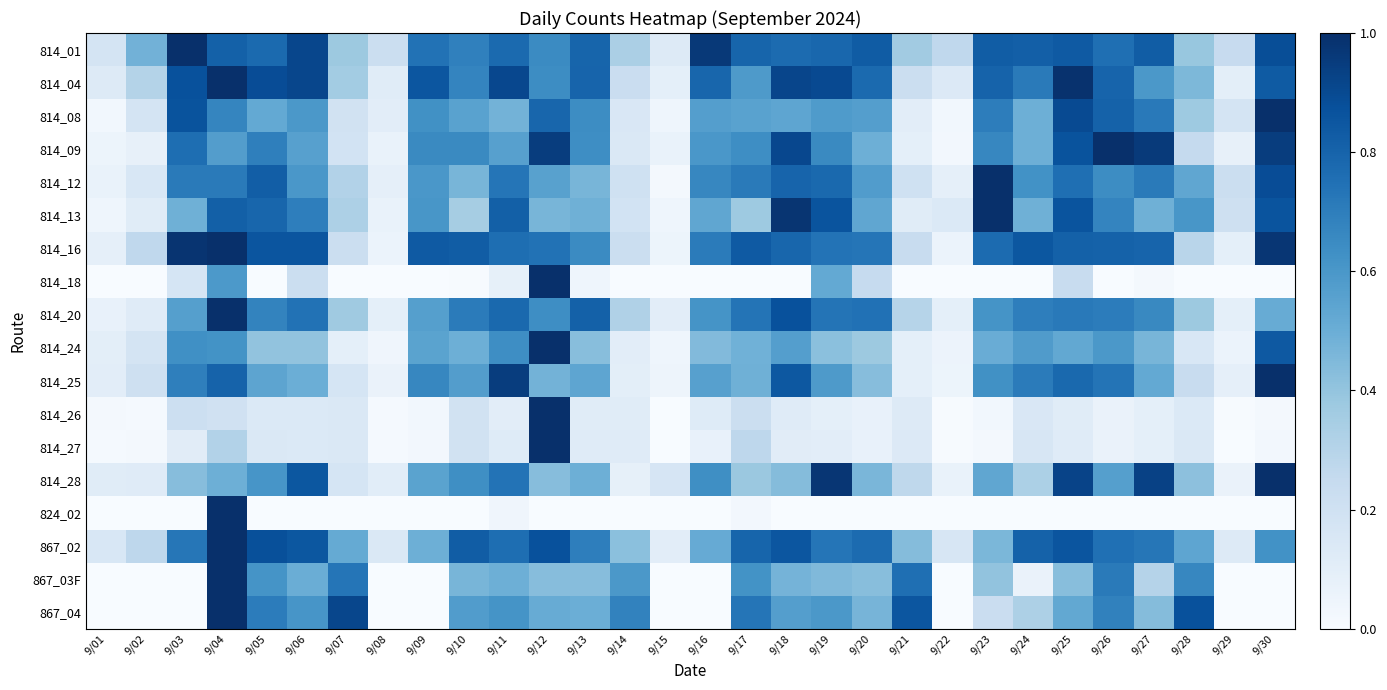

Reading left to right, what are all the values shown in this chart?

814_01: 9/01=0.2	9/02=0.5	9/03=1.0	9/04=0.8	9/05=0.8	9/06=0.9	9/07=0.4	9/08=0.2	9/09=0.7	9/10=0.7	9/11=0.8	9/12=0.6	9/13=0.8	9/14=0.3	9/15=0.1	9/16=1.0	9/17=0.8	9/18=0.8	9/19=0.8	9/20=0.8	9/21=0.4	9/22=0.3	9/23=0.8	9/24=0.8	9/25=0.8	9/26=0.8	9/27=0.8	9/28=0.4	9/29=0.2	9/30=0.9
814_04: 9/01=0.1	9/02=0.3	9/03=0.9	9/04=1.0	9/05=0.9	9/06=0.9	9/07=0.4	9/08=0.1	9/09=0.9	9/10=0.7	9/11=0.9	9/12=0.6	9/13=0.8	9/14=0.2	9/15=0.1	9/16=0.8	9/17=0.6	9/18=0.9	9/19=0.9	9/20=0.8	9/21=0.2	9/22=0.1	9/23=0.8	9/24=0.7	9/25=1.0	9/26=0.8	9/27=0.6	9/28=0.5	9/29=0.1	9/30=0.8
814_08: 9/01=0.0	9/02=0.2	9/03=0.9	9/04=0.7	9/05=0.5	9/06=0.6	9/07=0.2	9/08=0.1	9/09=0.6	9/10=0.6	9/11=0.5	9/12=0.8	9/13=0.6	9/14=0.1	9/15=0.0	9/16=0.6	9/17=0.6	9/18=0.5	9/19=0.6	9/20=0.6	9/21=0.1	9/22=0.0	9/23=0.7	9/24=0.5	9/25=0.9	9/26=0.8	9/27=0.7	9/28=0.4	9/29=0.2	9/30=1.0
814_09: 9/01=0.1	9/02=0.1	9/03=0.8	9/04=0.6	9/05=0.7	9/06=0.6	9/07=0.2	9/08=0.1	9/09=0.7	9/10=0.7	9/11=0.6	9/12=0.9	9/13=0.6	9/14=0.1	9/15=0.1	9/16=0.6	9/17=0.6	9/18=0.9	9/19=0.7	9/20=0.5	9/21=0.1	9/22=0.0	9/23=0.7	9/24=0.5	9/25=0.9	9/26=1.0	9/27=1.0	9/28=0.3	9/29=0.1	9/30=0.9
814_12: 9/01=0.1	9/02=0.2	9/03=0.7	9/04=0.7	9/05=0.8	9/06=0.6	9/07=0.3	9/08=0.1	9/09=0.6	9/10=0.5	9/11=0.7	9/12=0.6	9/13=0.5	9/14=0.2	9/15=0.0	9/16=0.7	9/17=0.7	9/18=0.8	9/19=0.8	9/20=0.6	9/21=0.2	9/22=0.1	9/23=1.0	9/24=0.6	9/25=0.8	9/26=0.6	9/27=0.7	9/28=0.5	9/29=0.2	9/30=0.9
814_13: 9/01=0.0	9/02=0.1	9/03=0.5	9/04=0.8	9/05=0.8	9/06=0.7	9/07=0.3	9/08=0.1	9/09=0.6	9/10=0.3	9/11=0.8	9/12=0.5	9/13=0.5	9/14=0.2	9/15=0.0	9/16=0.5	9/17=0.4	9/18=1.0	9/19=0.9	9/20=0.5	9/21=0.1	9/22=0.1	9/23=1.0	9/24=0.5	9/25=0.9	9/26=0.7	9/27=0.5	9/28=0.6	9/29=0.2	9/30=0.9
814_16: 9/01=0.1	9/02=0.3	9/03=1.0	9/04=1.0	9/05=0.9	9/06=0.9	9/07=0.2	9/08=0.1	9/09=0.8	9/10=0.8	9/11=0.8	9/12=0.7	9/13=0.6	9/14=0.2	9/15=0.1	9/16=0.7	9/17=0.8	9/18=0.8	9/19=0.7	9/20=0.7	9/21=0.2	9/22=0.1	9/23=0.8	9/24=0.9	9/25=0.8	9/26=0.8	9/27=0.8	9/28=0.3	9/29=0.1	9/30=1.0
814_18: 9/01=0.0	9/02=0.0	9/03=0.2	9/04=0.6	9/05=0.0	9/06=0.2	9/07=0.0	9/08=0.0	9/09=0.0	9/10=0.0	9/11=0.1	9/12=1.0	9/13=0.0	9/14=0.0	9/15=0.0	9/16=0.0	9/17=0.0	9/18=0.0	9/19=0.5	9/20=0.2	9/21=0.0	9/22=0.0	9/23=0.0	9/24=0.0	9/25=0.2	9/26=0.0	9/27=0.0	9/28=0.0	9/29=0.0	9/30=0.0
814_20: 9/01=0.1	9/02=0.1	9/03=0.6	9/04=1.0	9/05=0.7	9/06=0.7	9/07=0.4	9/08=0.1	9/09=0.6	9/10=0.7	9/11=0.8	9/12=0.6	9/13=0.8	9/14=0.3	9/15=0.1	9/16=0.6	9/17=0.7	9/18=0.9	9/19=0.7	9/20=0.7	9/21=0.3	9/22=0.1	9/23=0.6	9/24=0.7	9/25=0.7	9/26=0.7	9/27=0.7	9/28=0.4	9/29=0.1	9/30=0.5
814_24: 9/01=0.1	9/02=0.2	9/03=0.6	9/04=0.6	9/05=0.4	9/06=0.4	9/07=0.1	9/08=0.0	9/09=0.5	9/10=0.5	9/11=0.6	9/12=1.0	9/13=0.4	9/14=0.1	9/15=0.0	9/16=0.4	9/17=0.5	9/18=0.6	9/19=0.4	9/20=0.4	9/21=0.1	9/22=0.1	9/23=0.5	9/24=0.6	9/25=0.5	9/26=0.6	9/27=0.5	9/28=0.2	9/29=0.1	9/30=0.8
814_25: 9/01=0.1	9/02=0.2	9/03=0.7	9/04=0.8	9/05=0.5	9/06=0.5	9/07=0.2	9/08=0.1	9/09=0.7	9/10=0.6	9/11=0.9	9/12=0.5	9/13=0.5	9/14=0.1	9/15=0.0	9/16=0.6	9/17=0.5	9/18=0.8	9/19=0.6	9/20=0.4	9/21=0.1	9/22=0.1	9/23=0.6	9/24=0.7	9/25=0.8	9/26=0.7	9/27=0.5	9/28=0.2	9/29=0.1	9/30=1.0
814_26: 9/01=0.0	9/02=0.0	9/03=0.2	9/04=0.2	9/05=0.1	9/06=0.1	9/07=0.1	9/08=0.0	9/09=0.0	9/10=0.2	9/11=0.1	9/12=1.0	9/13=0.1	9/14=0.1	9/15=0.0	9/16=0.1	9/17=0.2	9/18=0.1	9/19=0.1	9/20=0.1	9/21=0.1	9/22=0.0	9/23=0.0	9/24=0.2	9/25=0.1	9/26=0.1	9/27=0.1	9/28=0.1	9/29=0.0	9/30=0.0
814_27: 9/01=0.0	9/02=0.0	9/03=0.1	9/04=0.3	9/05=0.1	9/06=0.1	9/07=0.1	9/08=0.0	9/09=0.0	9/10=0.2	9/11=0.1	9/12=1.0	9/13=0.1	9/14=0.1	9/15=0.0	9/16=0.1	9/17=0.3	9/18=0.1	9/19=0.1	9/20=0.1	9/21=0.1	9/22=0.0	9/23=0.0	9/24=0.2	9/25=0.1	9/26=0.1	9/27=0.1	9/28=0.1	9/29=0.0	9/30=0.0
814_28: 9/01=0.1	9/02=0.1	9/03=0.4	9/04=0.5	9/05=0.6	9/06=0.8	9/07=0.2	9/08=0.1	9/09=0.6	9/10=0.6	9/11=0.7	9/12=0.4	9/13=0.5	9/14=0.1	9/15=0.2	9/16=0.6	9/17=0.4	9/18=0.4	9/19=1.0	9/20=0.5	9/21=0.3	9/22=0.1	9/23=0.5	9/24=0.3	9/25=0.9	9/26=0.6	9/27=0.9	9/28=0.4	9/29=0.1	9/30=1.0
824_02: 9/01=0.0	9/02=0.0	9/03=0.0	9/04=1.0	9/05=0.0	9/06=0.0	9/07=0.0	9/08=0.0	9/09=0.0	9/10=0.0	9/11=0.0	9/12=0.0	9/13=0.0	9/14=0.0	9/15=0.0	9/16=0.0	9/17=0.0	9/18=0.0	9/19=0.0	9/20=0.0	9/21=0.0	9/22=0.0	9/23=0.0	9/24=0.0	9/25=0.0	9/26=0.0	9/27=0.0	9/28=0.0	9/29=0.0	9/30=0.0
867_02: 9/01=0.2	9/02=0.3	9/03=0.7	9/04=1.0	9/05=0.9	9/06=0.8	9/07=0.5	9/08=0.1	9/09=0.5	9/10=0.8	9/11=0.8	9/12=0.9	9/13=0.7	9/14=0.4	9/15=0.1	9/16=0.5	9/17=0.8	9/18=0.9	9/19=0.7	9/20=0.8	9/21=0.4	9/22=0.2	9/23=0.5	9/24=0.8	9/25=0.9	9/26=0.8	9/27=0.7	9/28=0.5	9/29=0.1	9/30=0.6
867_03F: 9/01=0.0	9/02=0.0	9/03=0.0	9/04=1.0	9/05=0.6	9/06=0.5	9/07=0.7	9/08=0.0	9/09=0.0	9/10=0.5	9/11=0.5	9/12=0.4	9/13=0.4	9/14=0.6	9/15=0.0	9/16=0.0	9/17=0.6	9/18=0.5	9/19=0.4	9/20=0.4	9/21=0.8	9/22=0.0	9/23=0.4	9/24=0.1	9/25=0.4	9/26=0.7	9/27=0.3	9/28=0.7	9/29=0.0	9/30=0.0
867_04: 9/01=0.0	9/02=0.0	9/03=0.0	9/04=1.0	9/05=0.7	9/06=0.6	9/07=0.9	9/08=0.0	9/09=0.0	9/10=0.6	9/11=0.6	9/12=0.5	9/13=0.5	9/14=0.7	9/15=0.0	9/16=0.0	9/17=0.7	9/18=0.6	9/19=0.6	9/20=0.5	9/21=0.9	9/22=0.0	9/23=0.2	9/24=0.3	9/25=0.5	9/26=0.7	9/27=0.4	9/28=0.9	9/29=0.0	9/30=0.0